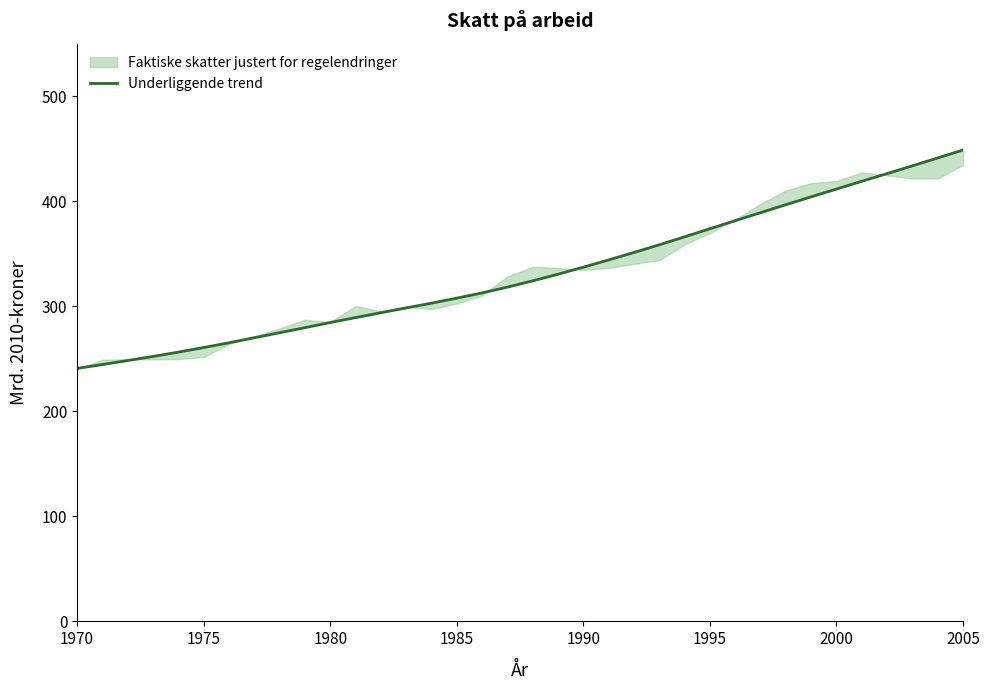

True or false: the data has more than 0 interior local peaks.

False